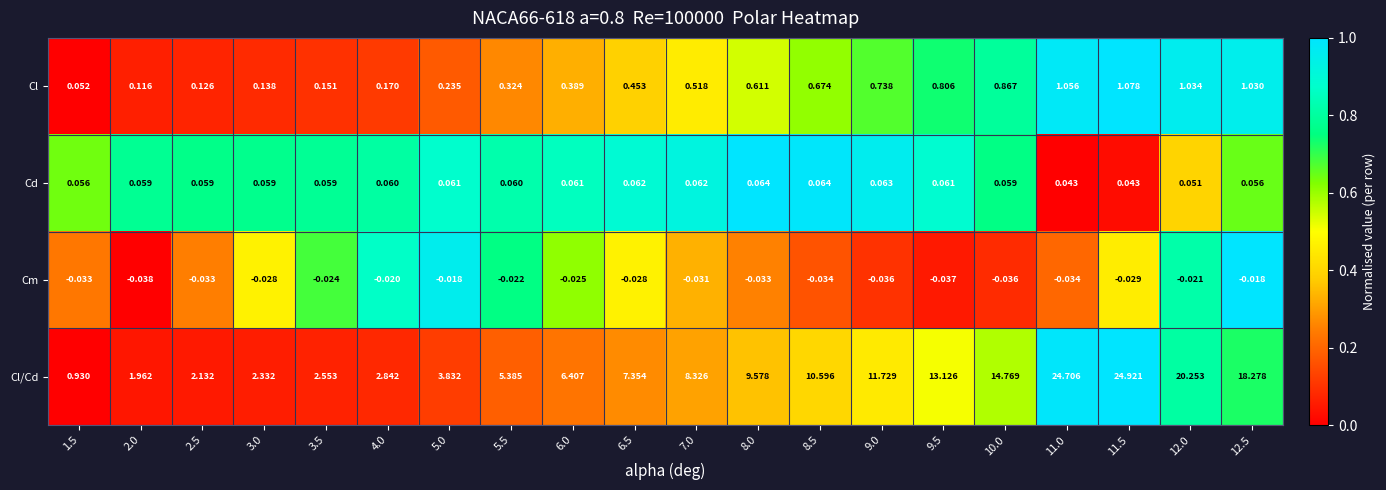

Which series has the largest total across all categories?

Cl/Cd